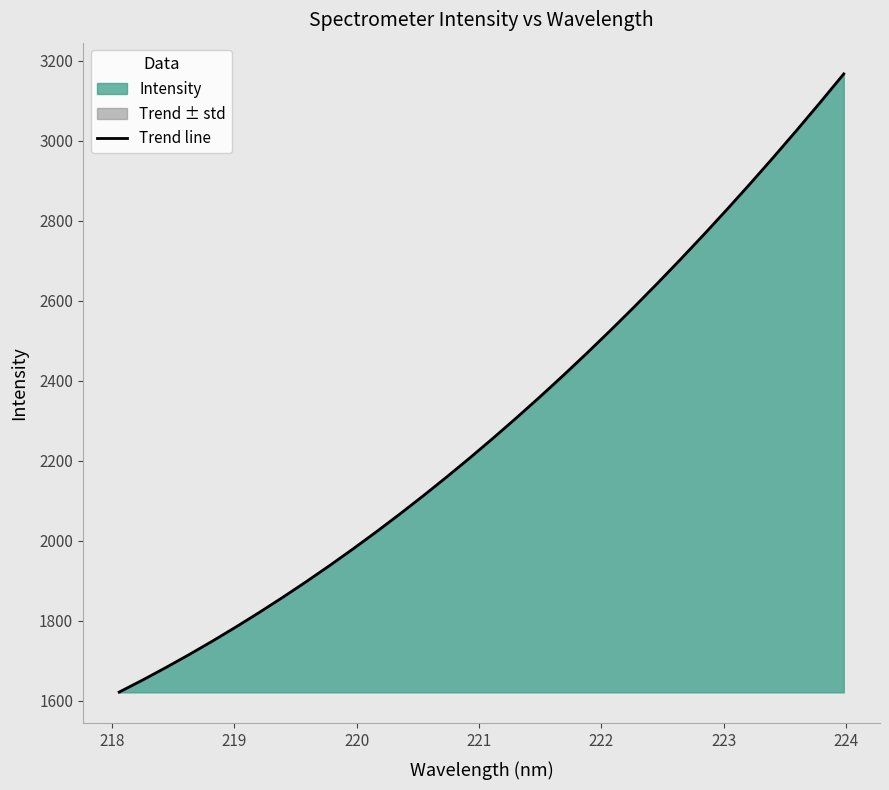

What is the lowest value of the Trend line series?

1622.0